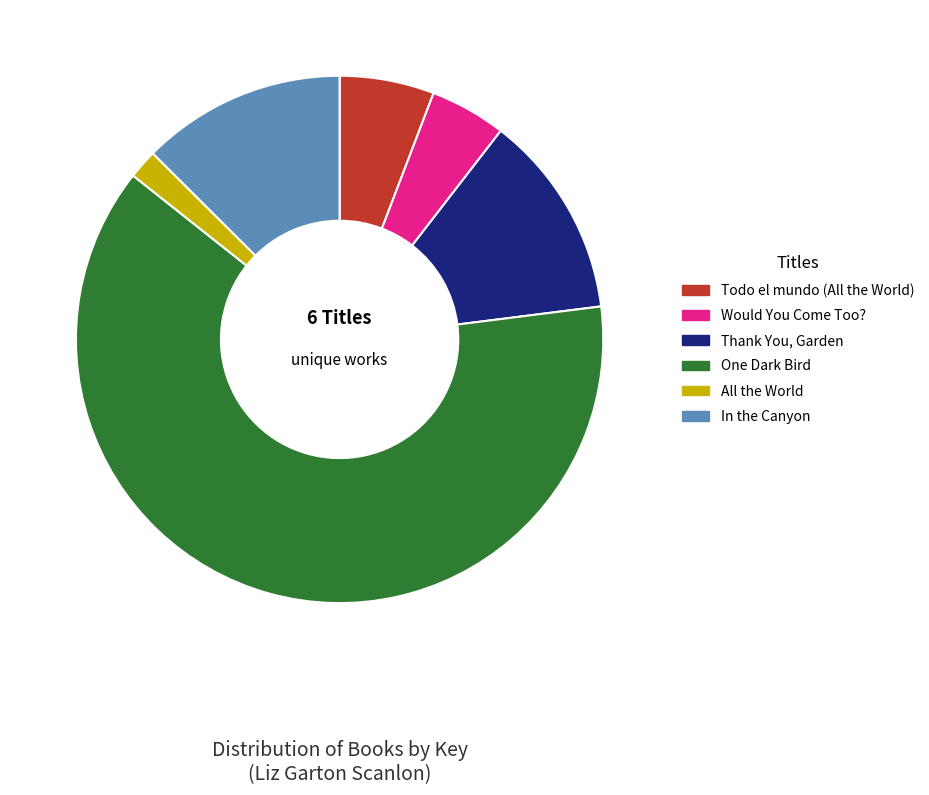

Which category has the biggest portion of the pie?

One Dark Bird